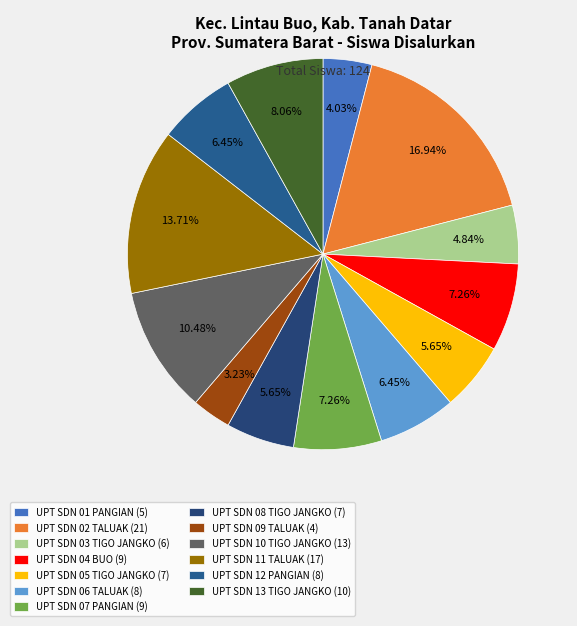

How many segments does this pie chart have?

13